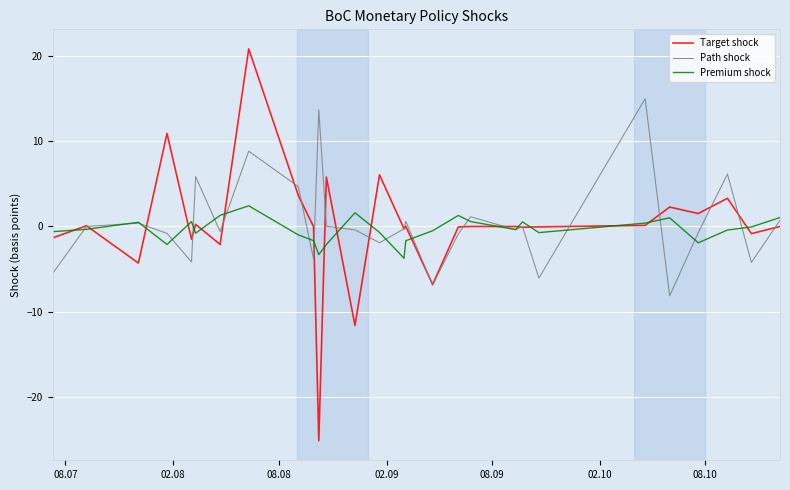

What is the highest value of the Path shock series?

15.0